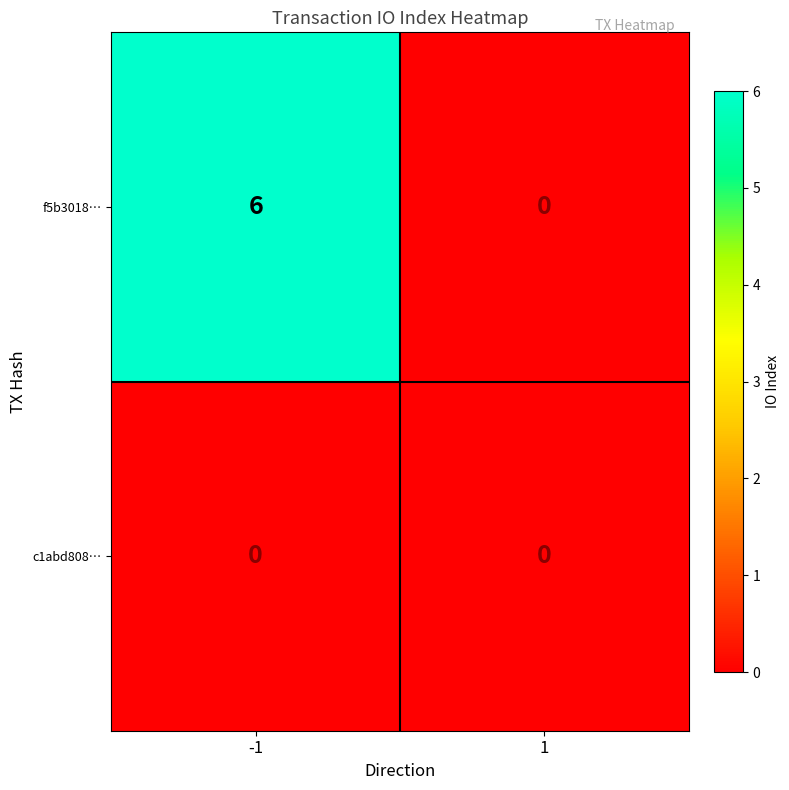

True or false: f5b3018… has a value of 2 at 1.

False